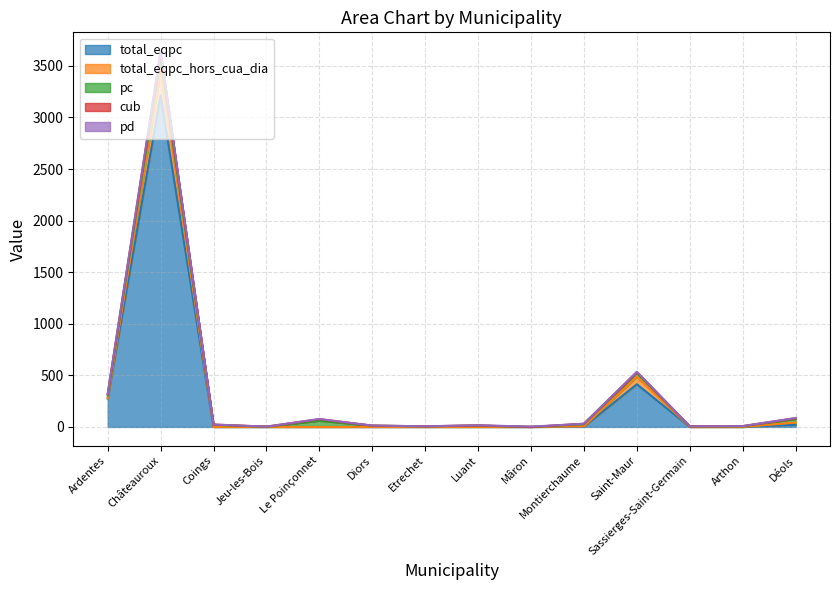

True or false: pc and pd cross at least once.

True